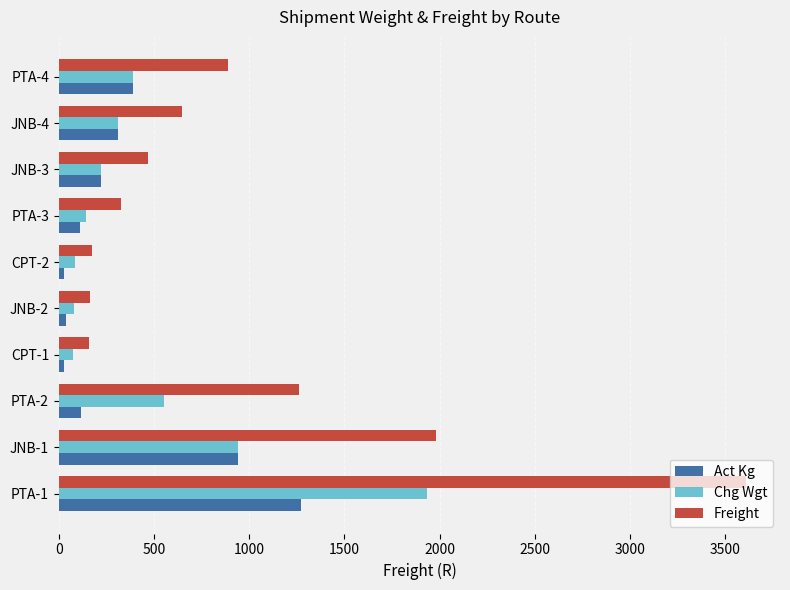

Is the value of Act Kg at PTA-1 greater than the value of Chg Wgt at CPT-1?

Yes